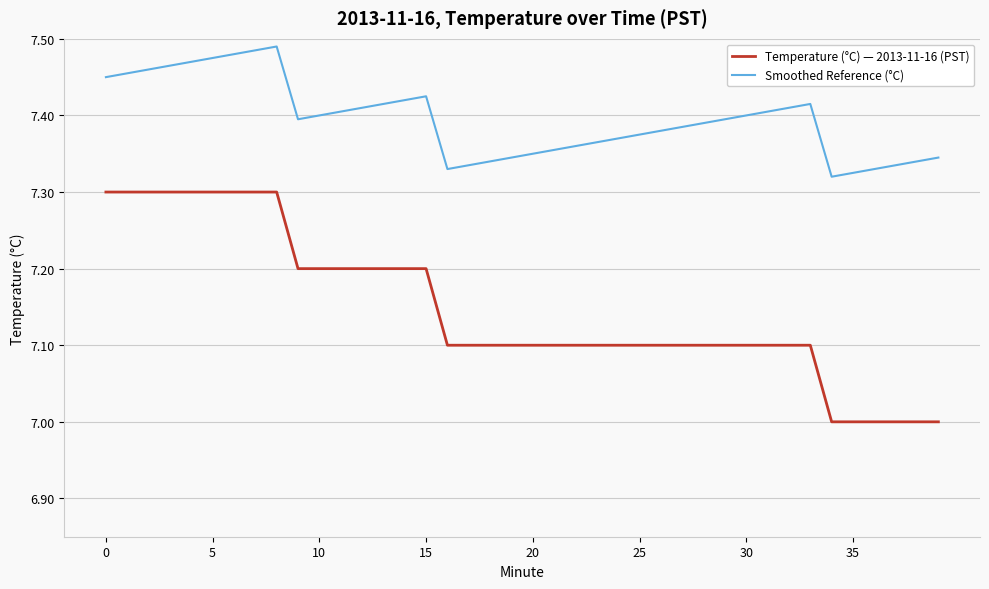

What is the sum of all Temperature (°C) — 2013-11-16 (PST) values?

285.9